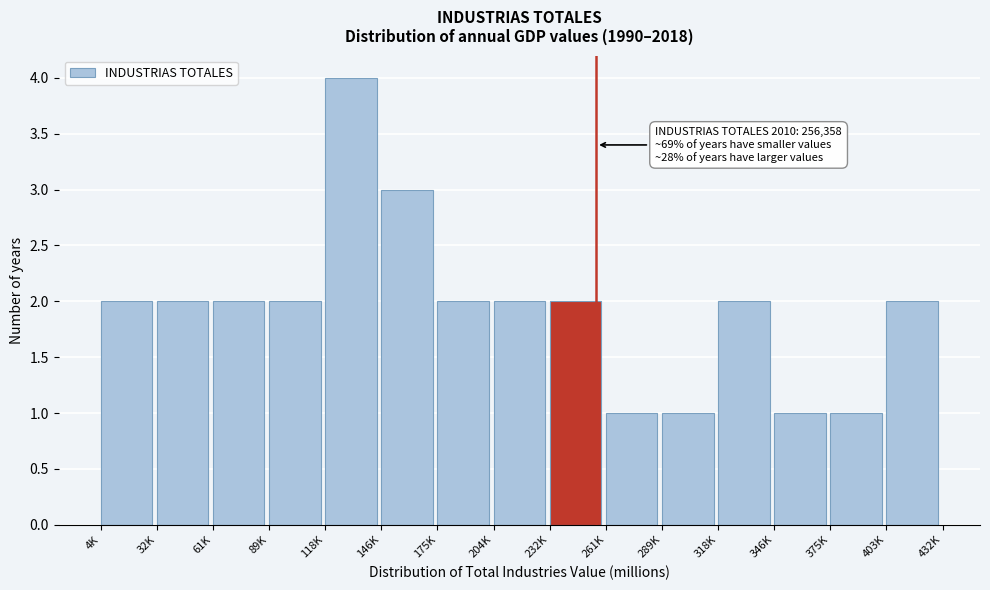

Reading left to right, transcribe all the data shown in this chart.

4K=2	32K=2	61K=2	89K=2	118K=4	146K=3	175K=2	204K=2	232K=2	261K=1	289K=1	318K=2	346K=1	375K=1	403K=2